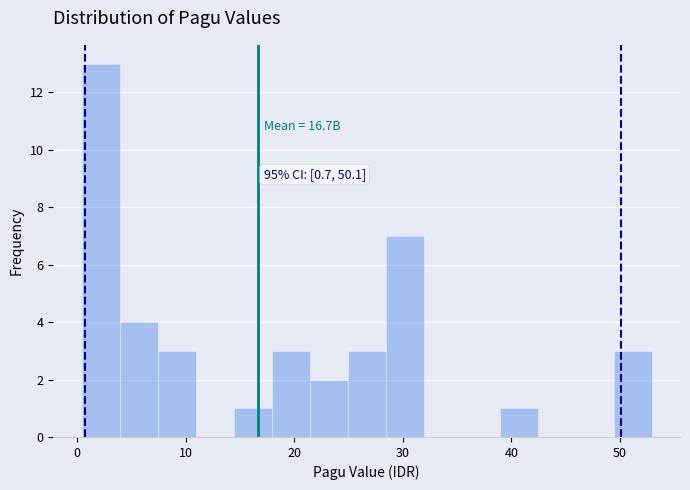

Read against the x-axis, roughly where is the centre of the tallest bar?

2